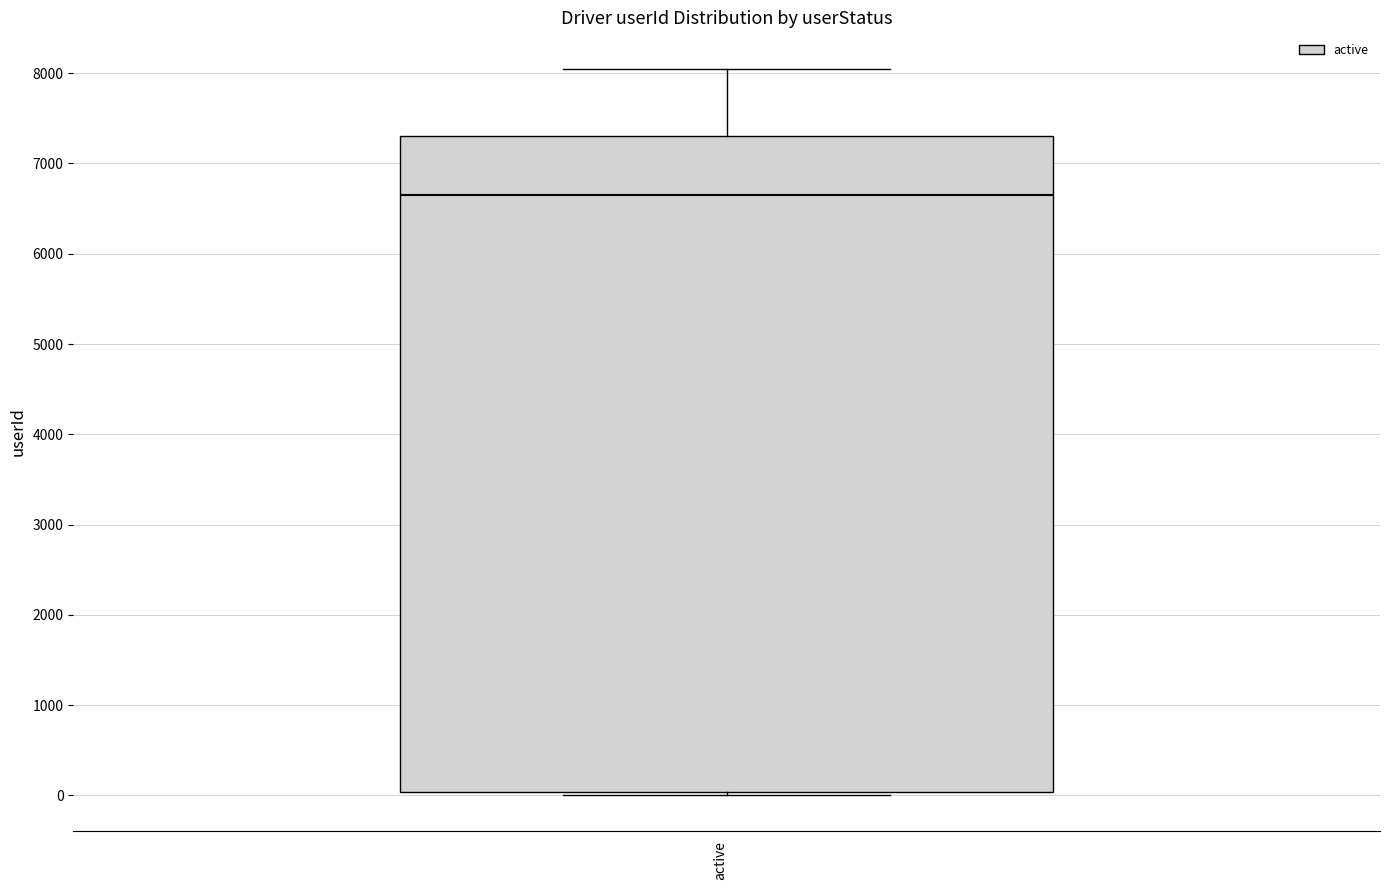

Where is the upper edge of the box for active on the y-axis? The values are not printed on the chart, so give them approximately, as read against the axis.

7300